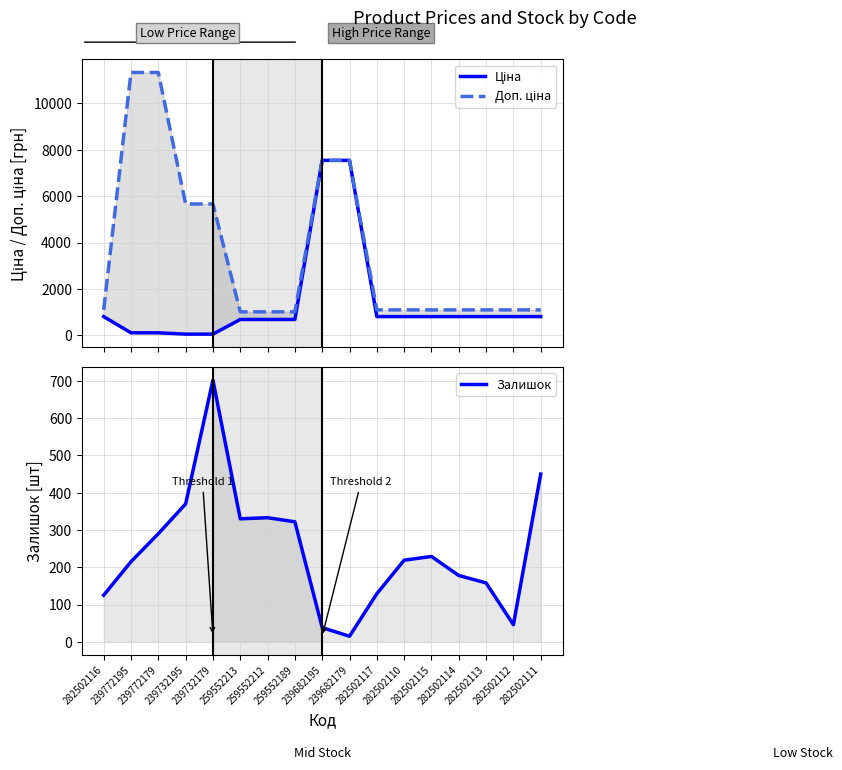

Reading left to right, what are all the values shown in this chart?

Ціна: 813.0	113.3	113.3	56.7	56.7	689.1	689.1	689.1	7545.9	7545.9	813.0	813.0	813.0	813.0	813.0	813.0	813.0
Доп. ціна: 1101.8	11334.0	11334.0	5667.0	5667.0	1017.8	1017.8	1017.8	7545.9	7545.9	1101.8	1101.8	1101.8	1101.8	1101.8	1101.8	1101.8
Залишок: 125.0	215.0	290.0	370.0	702.0	330.0	333.0	322.0	38.0	15.0	129.0	219.0	229.0	178.0	158.0	46.0	450.0